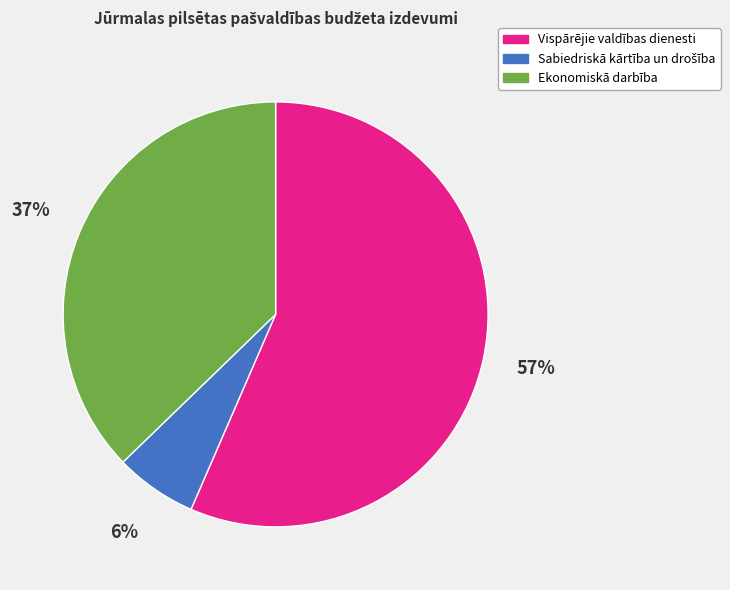

Is it true that Ekonomiskā darbība is 23% of the pie?

False